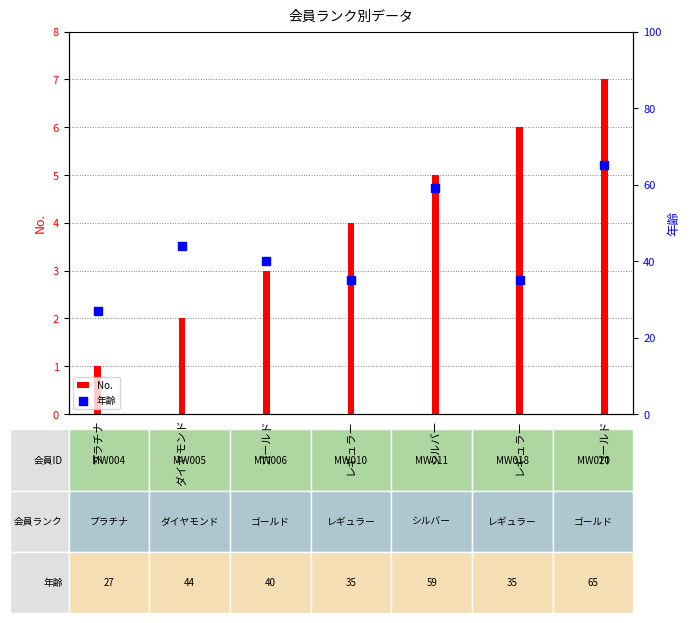

Which series has the largest total across all categories?

年齢